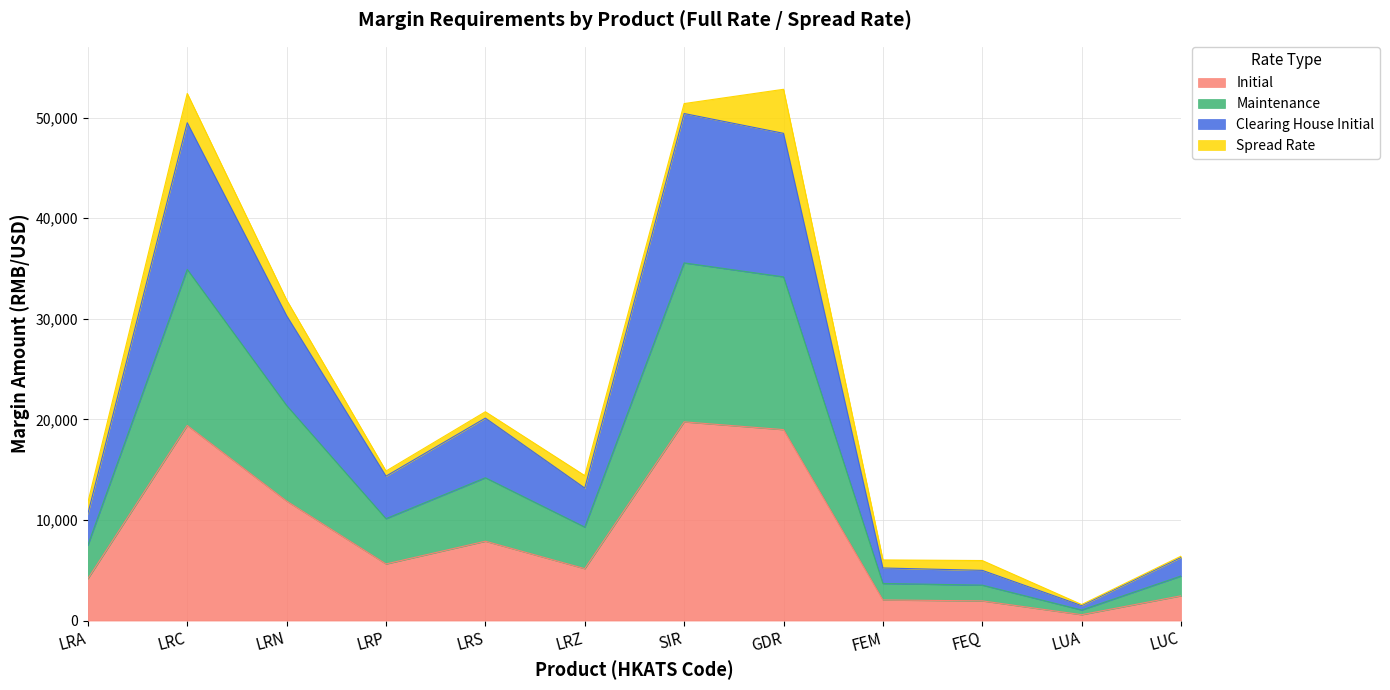

How many lines are shown in the chart?

4